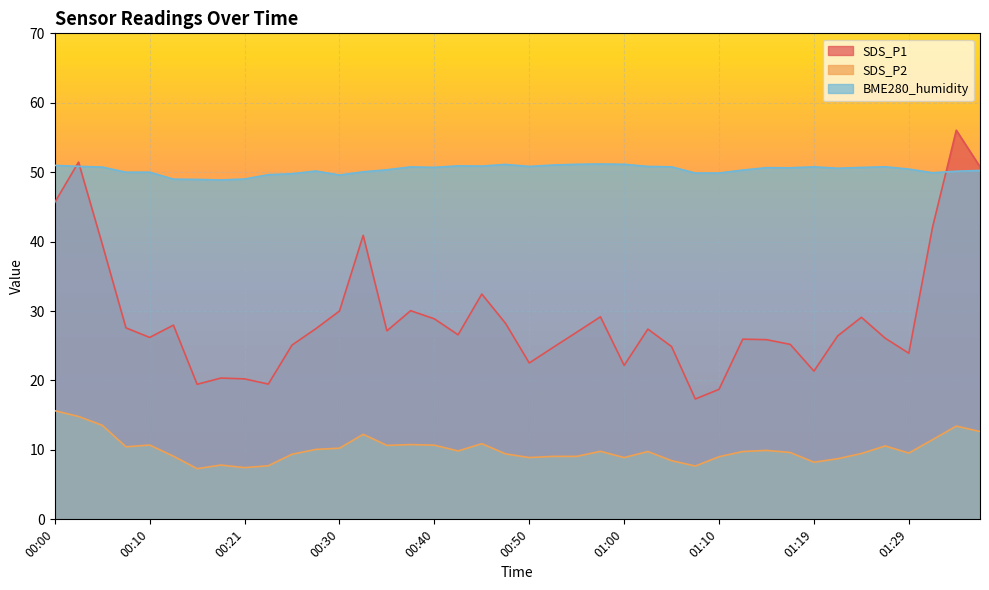

Does the chart display data point markers on the line(s)?

No